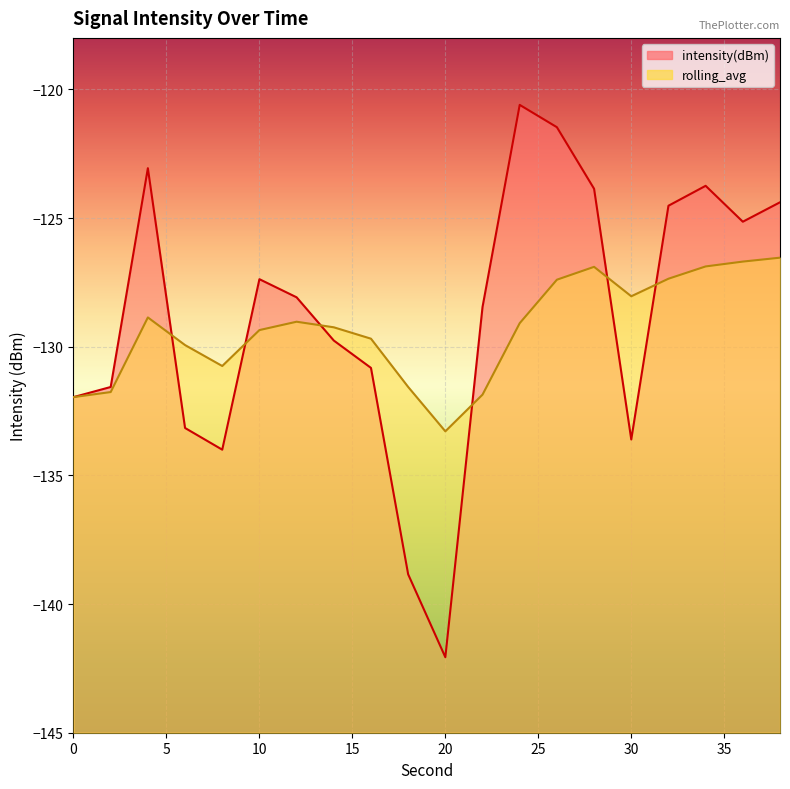

What are all the series names shown in the legend?

intensity(dBm), rolling_avg